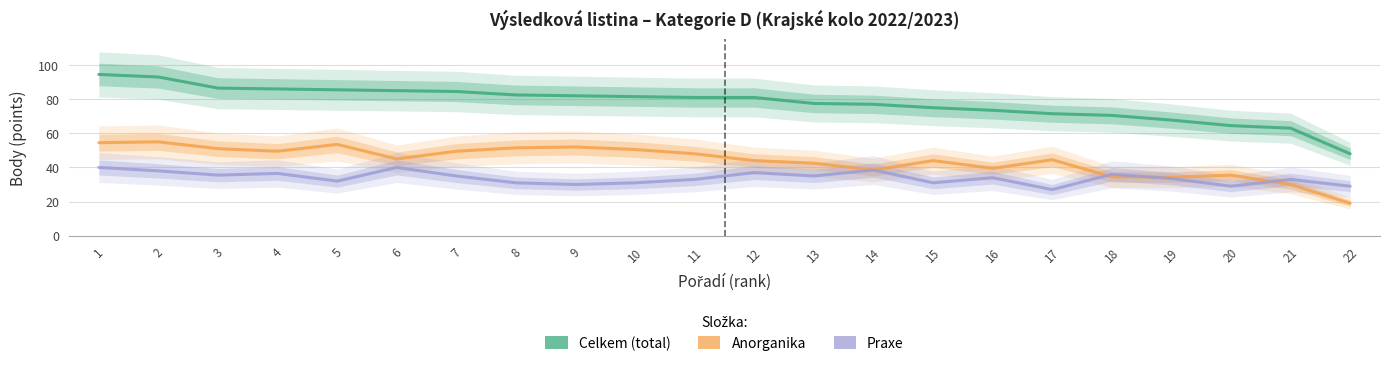

True or false: Celkem and Praxe cross at least once.

False